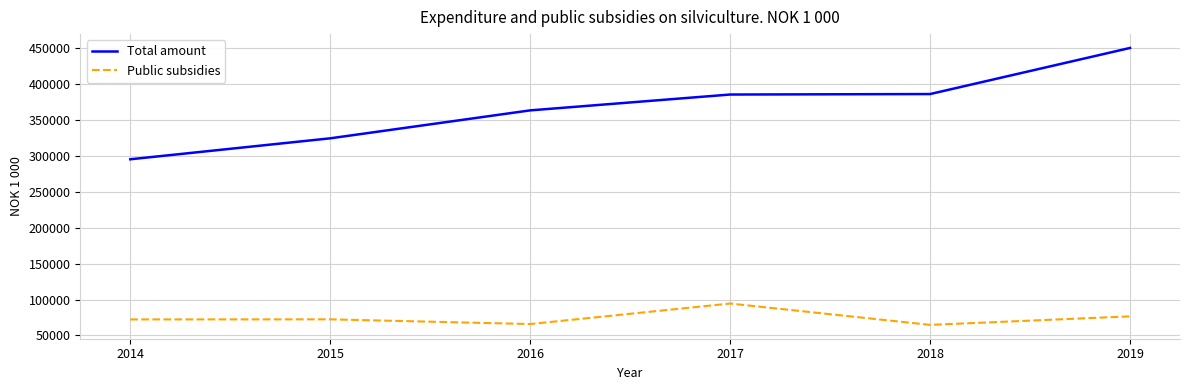

The value of Total amount at 2014 is 295304. True or false?

True